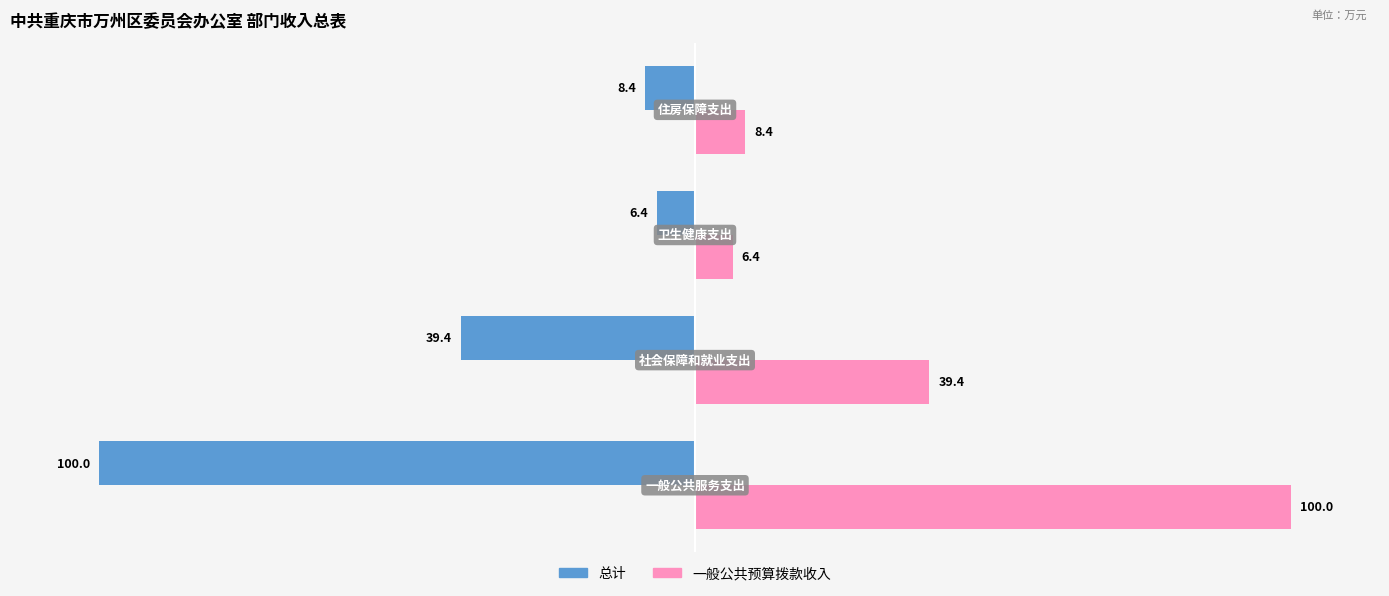

What is the maximum value shown in the chart?

100.0